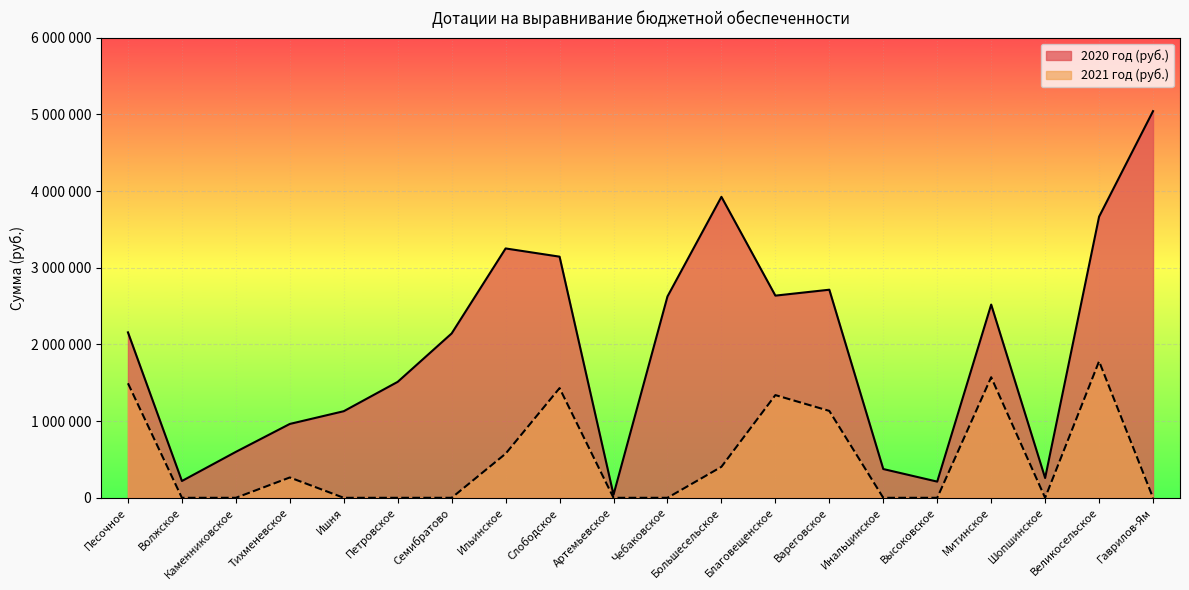

Which series has the largest total across all categories?

2020 год (руб.)